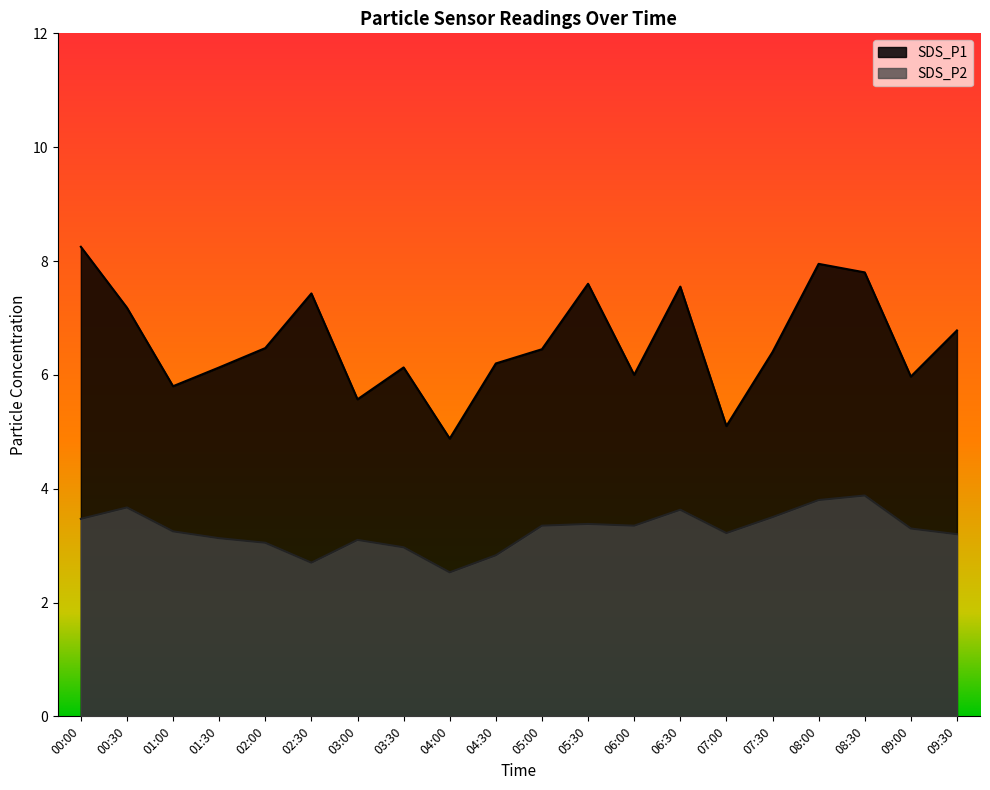

Reading right to left, what are all the values shown in this chart?

SDS_P1: 09:30=6.8	09:00=6.0	08:30=7.8	08:00=8.0	07:30=6.4	07:00=5.1	06:30=7.5	06:00=6.0	05:30=7.6	05:00=6.5	04:30=6.2	04:00=4.9	03:30=6.1	03:00=5.6	02:30=7.4	02:00=6.5	01:30=6.1	01:00=5.8	00:30=7.2	00:00=8.2
SDS_P2: 09:30=3.2	09:00=3.3	08:30=3.9	08:00=3.8	07:30=3.5	07:00=3.2	06:30=3.6	06:00=3.4	05:30=3.4	05:00=3.4	04:30=2.8	04:00=2.5	03:30=3.0	03:00=3.1	02:30=2.7	02:00=3.0	01:30=3.1	01:00=3.2	00:30=3.7	00:00=3.5